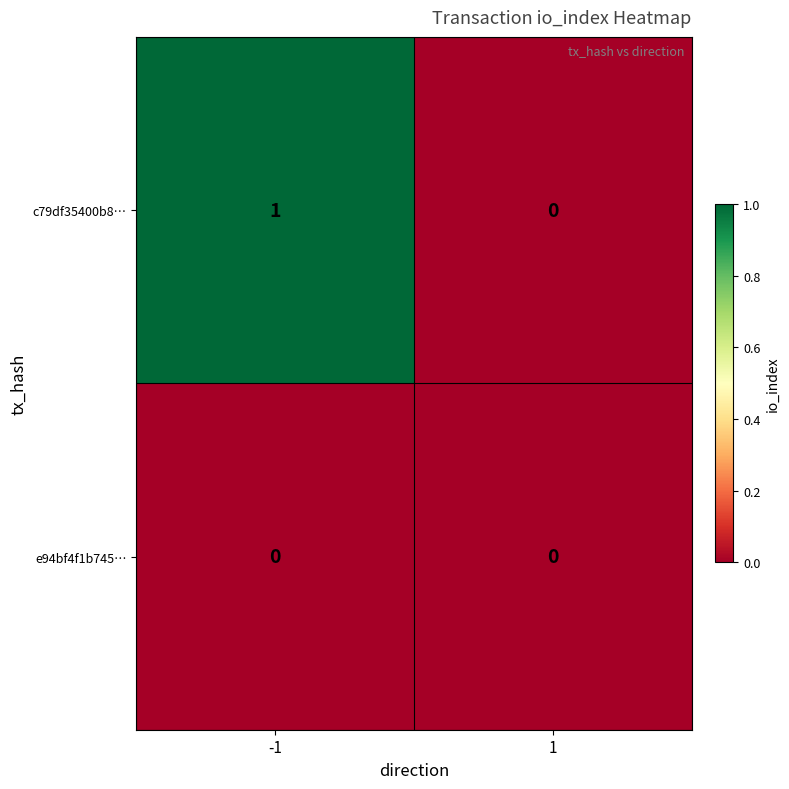

Which series has the largest total across all categories?

c79df35400b8…